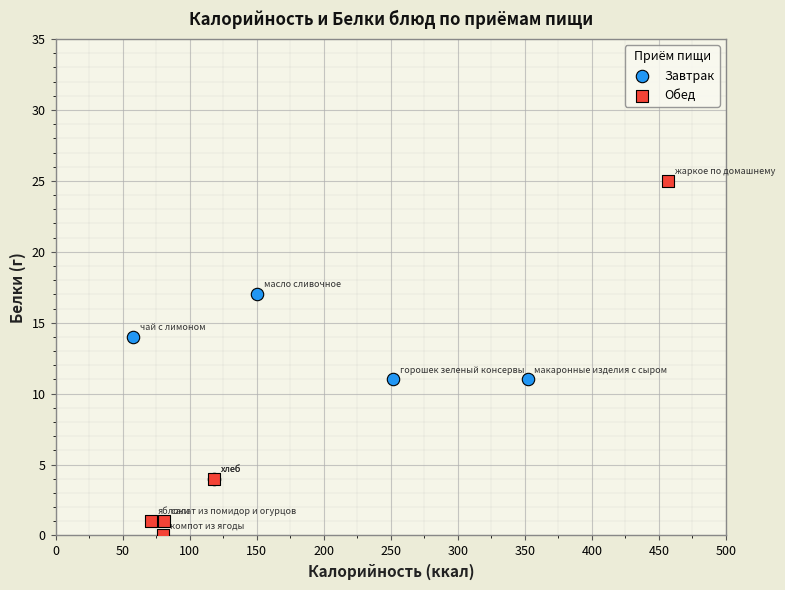

Which series has the largest Y range (max minus min)?

Обед